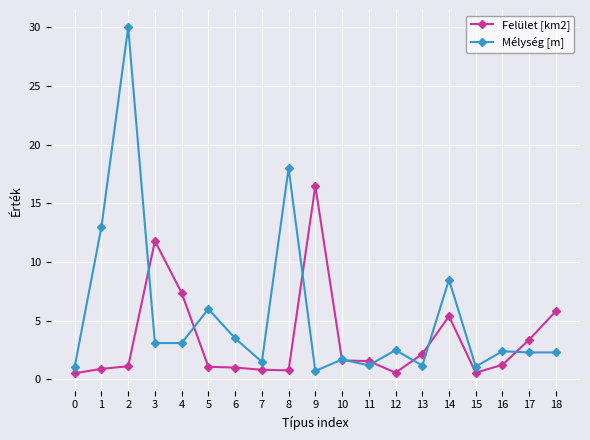

The value of Felület [km2] at 18 is 5.8. True or false?

True